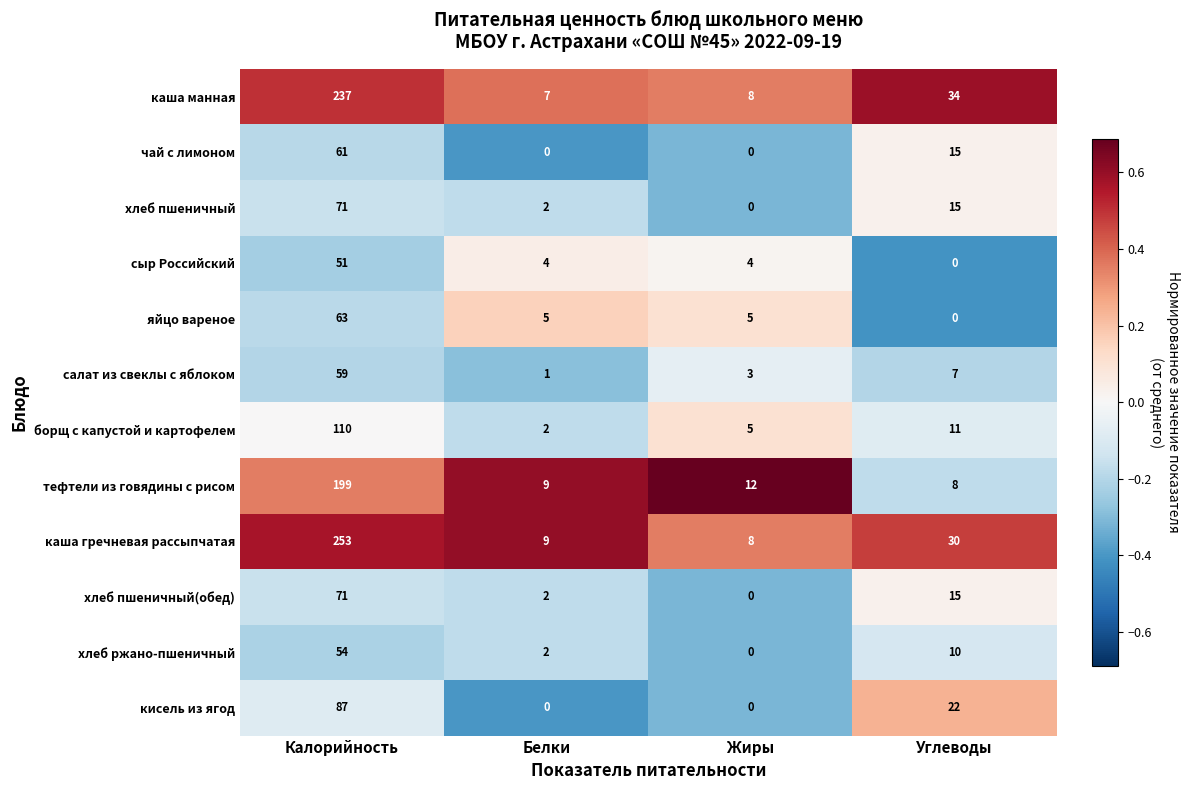

Which series has the largest range (max minus min)?

каша гречневая рассыпчатая